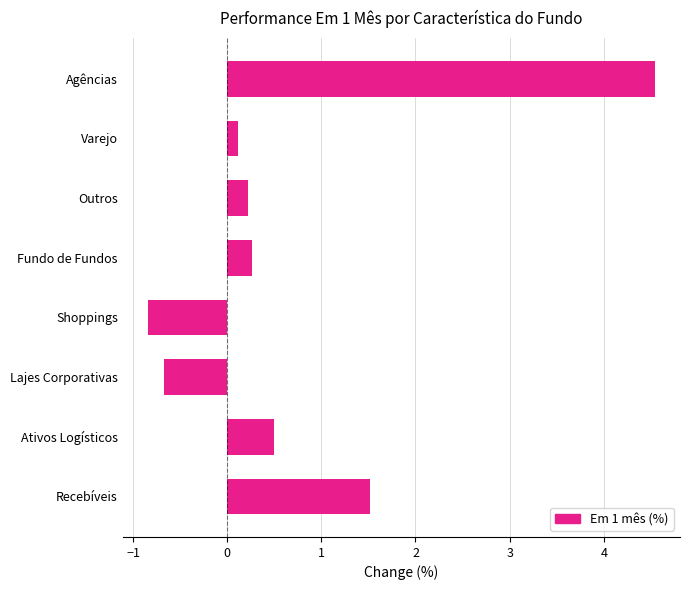

Reading bottom to top, what are all the values shown in this chart?

Recebíveis=1.5	Ativos Logísticos=0.5	Lajes Corporativas=-0.7	Shoppings=-0.8	Fundo de Fundos=0.3	Outros=0.2	Varejo=0.1	Agências=4.5